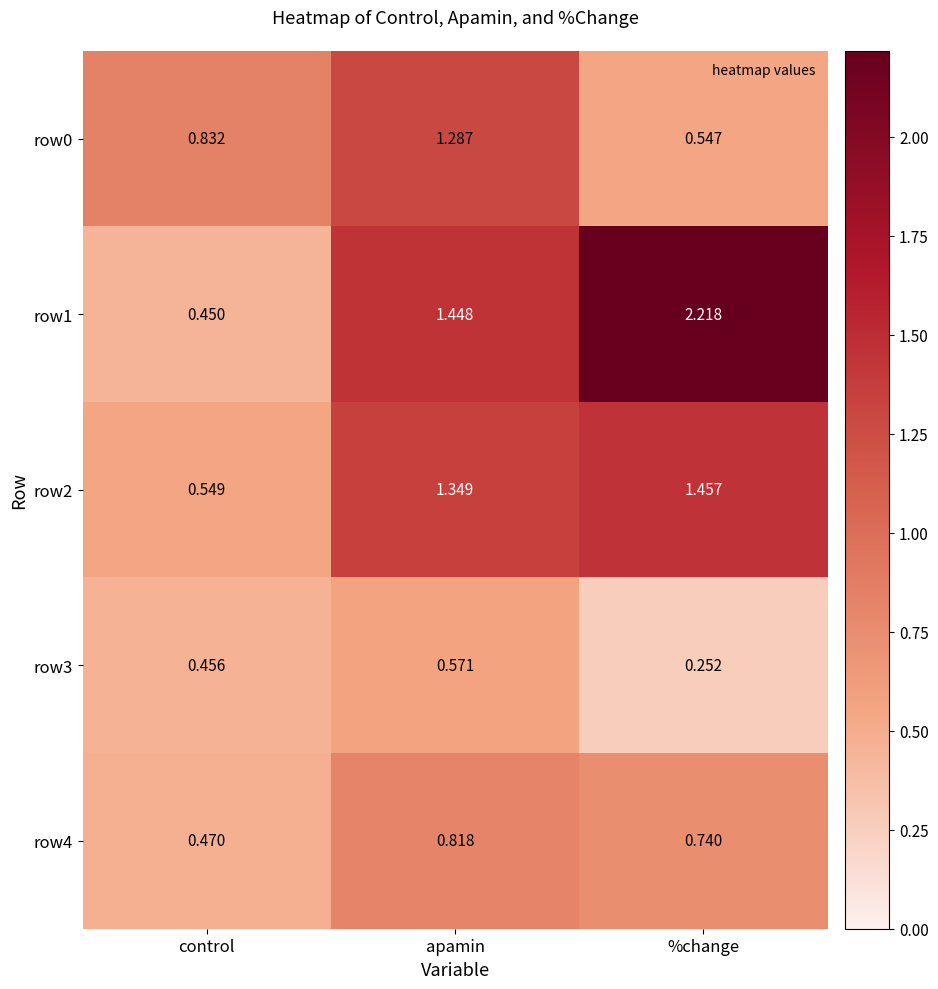

Is the value of row3 at apamin greater than the value of row0 at control?

No